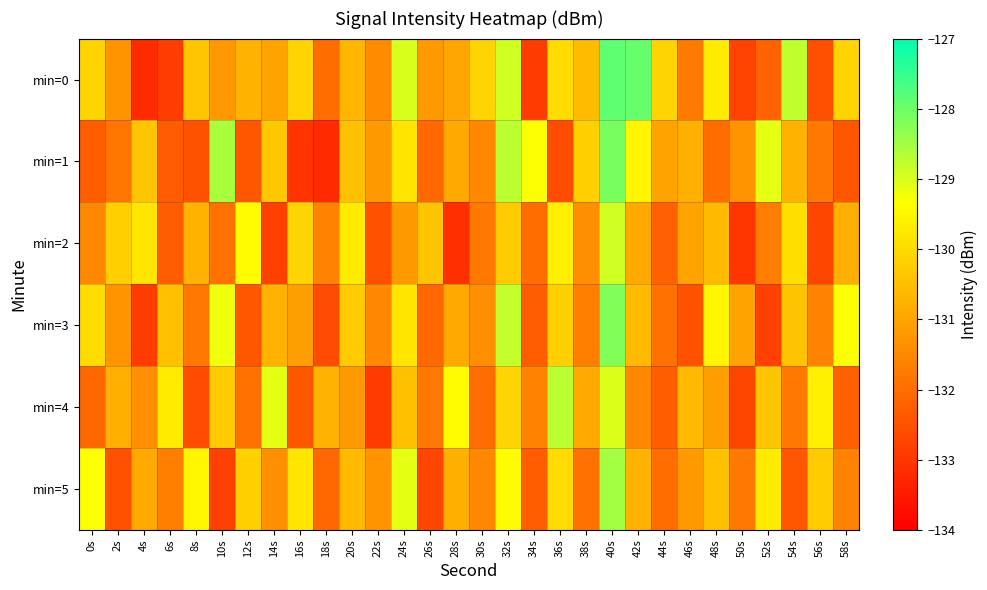

What is the spread (max minus min) of values at 48s?

2.5